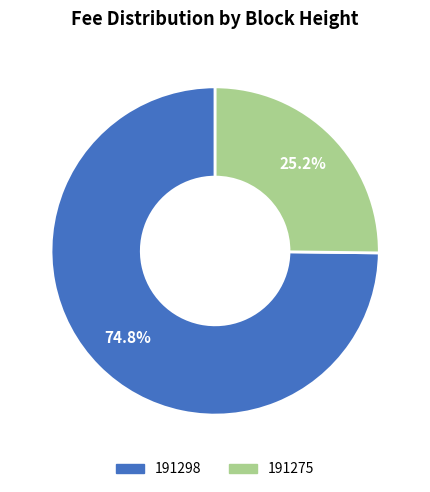

Count the number of slices in the pie.

2